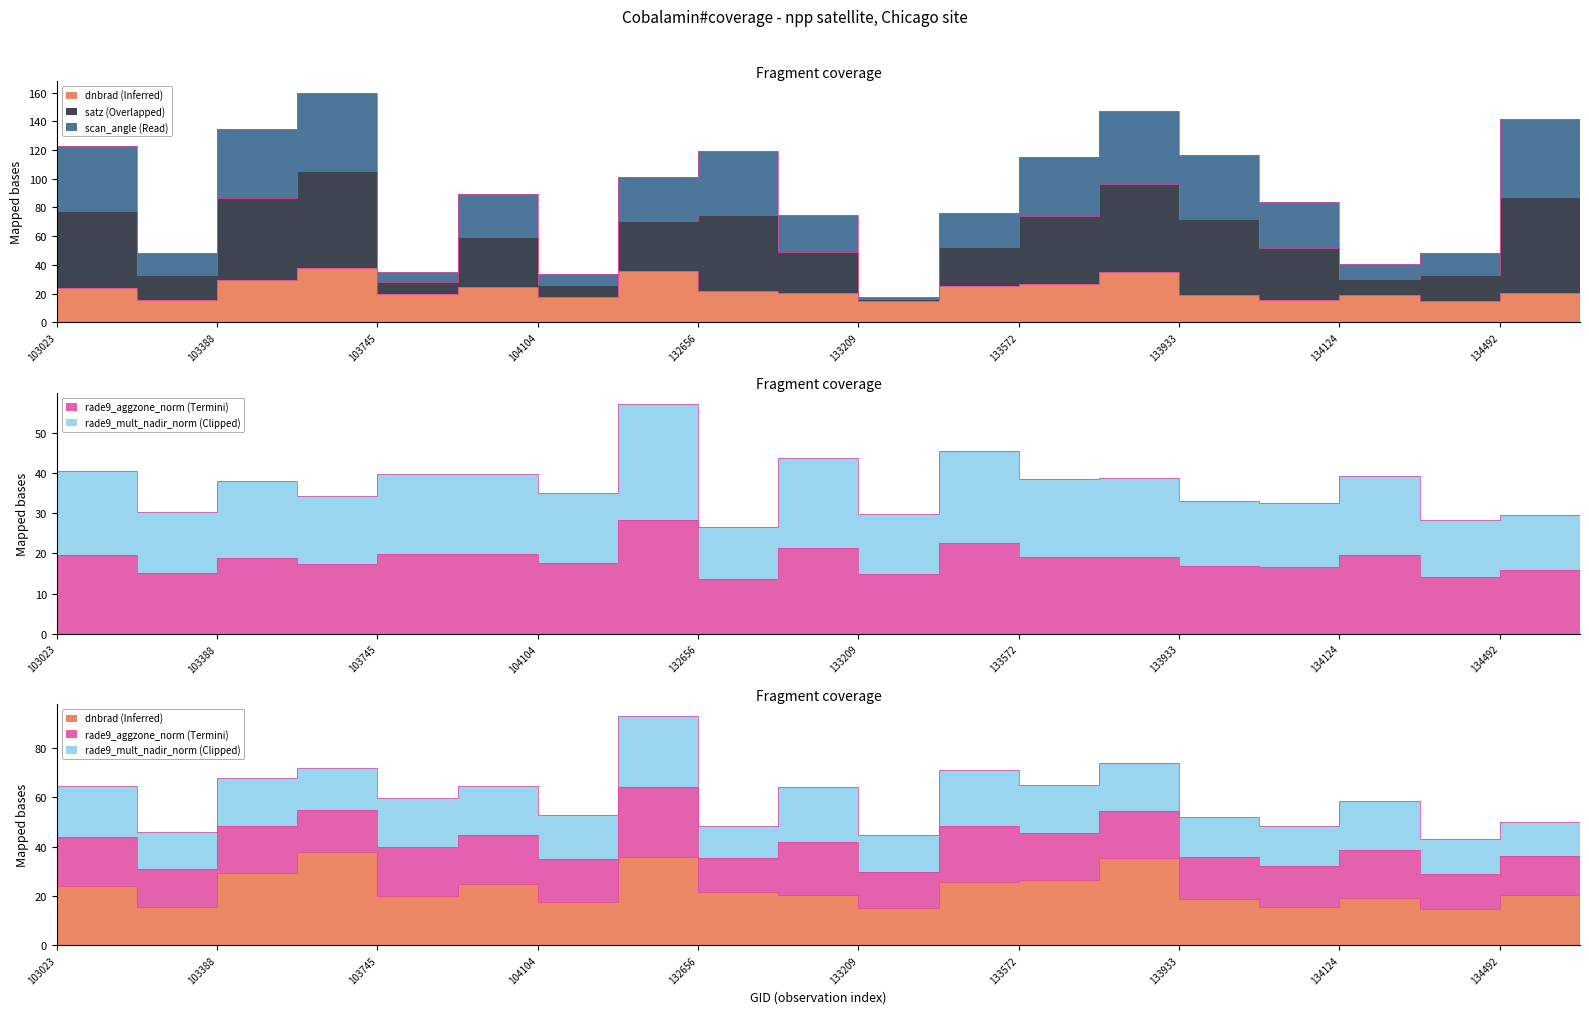

What is the difference between the maximum and minimum values in the rade9_aggzone_norm series?

14.7